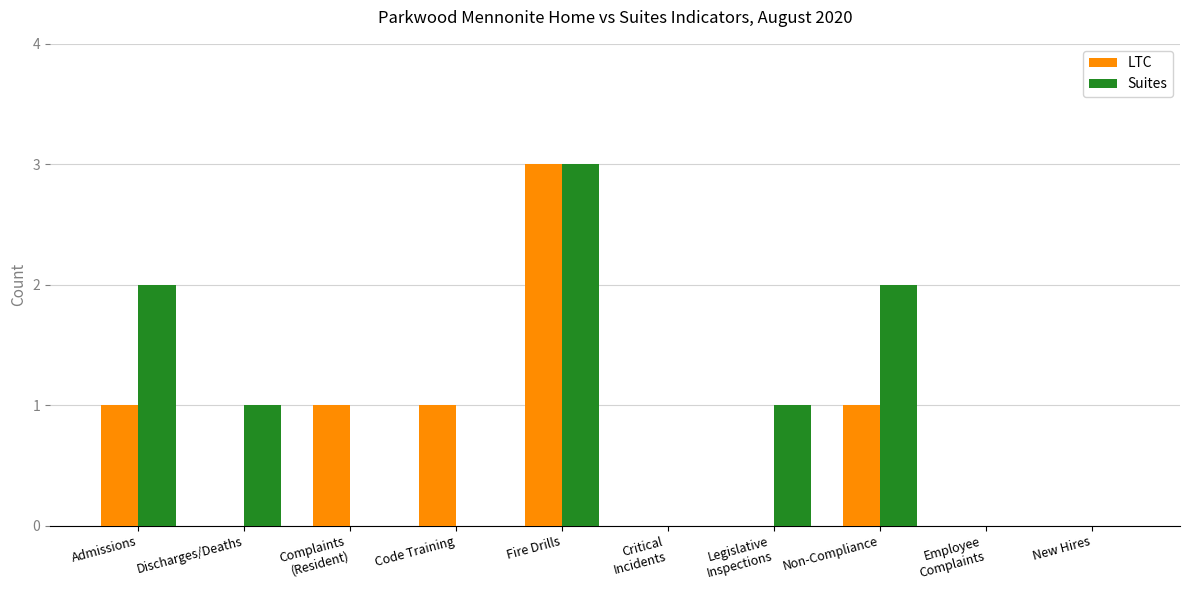

Reading right to left, transcribe all the data shown in this chart.

LTC: New Hires=0	Employee
Complaints=0	Non-Compliance=1	Legislative
Inspections=0	Critical
Incidents=0	Fire Drills=3	Code Training=1	Complaints
(Resident)=1	Discharges/Deaths=0	Admissions=1
Suites: New Hires=0	Employee
Complaints=0	Non-Compliance=2	Legislative
Inspections=1	Critical
Incidents=0	Fire Drills=3	Code Training=0	Complaints
(Resident)=0	Discharges/Deaths=1	Admissions=2